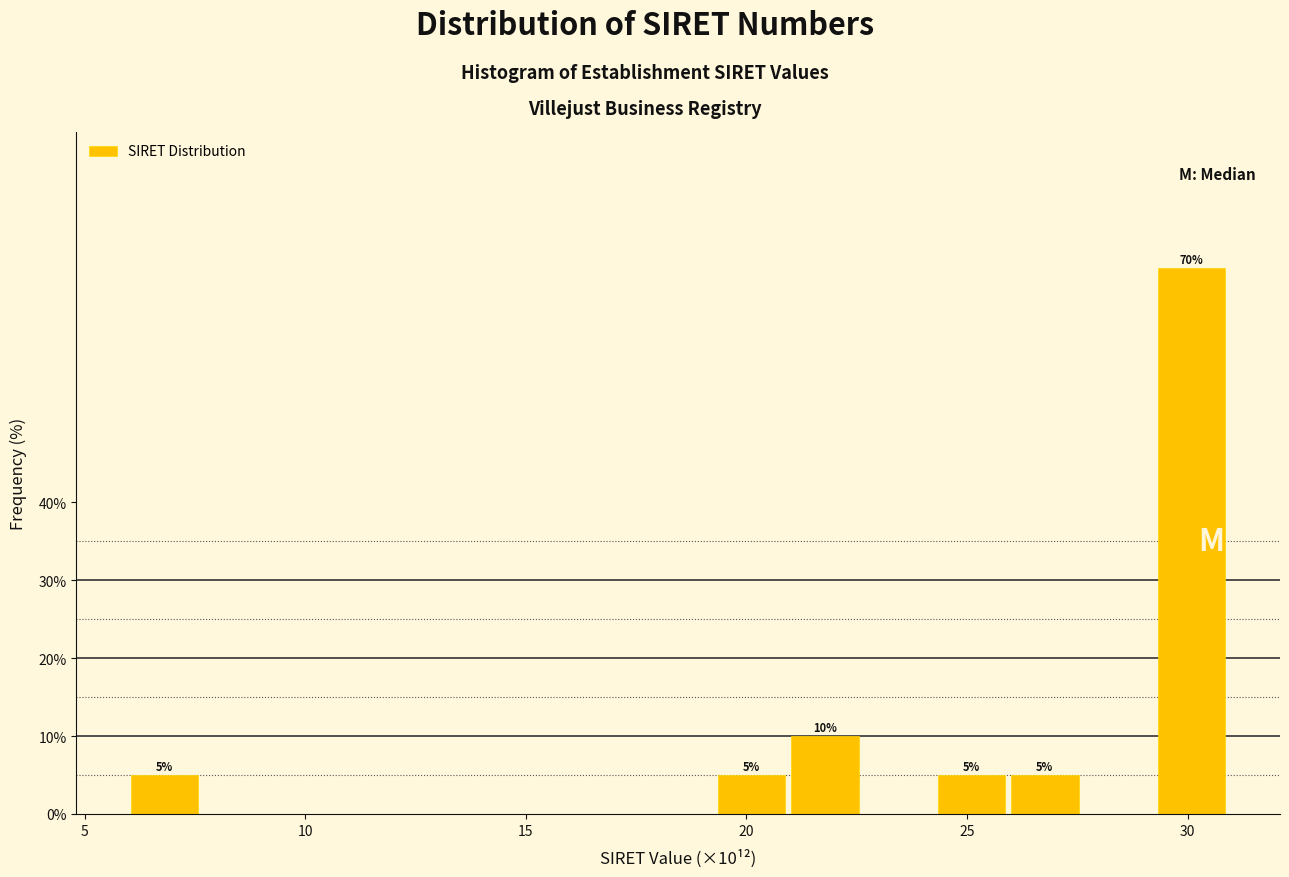

Read against the x-axis, roughly where is the centre of the tallest bar?

30.0